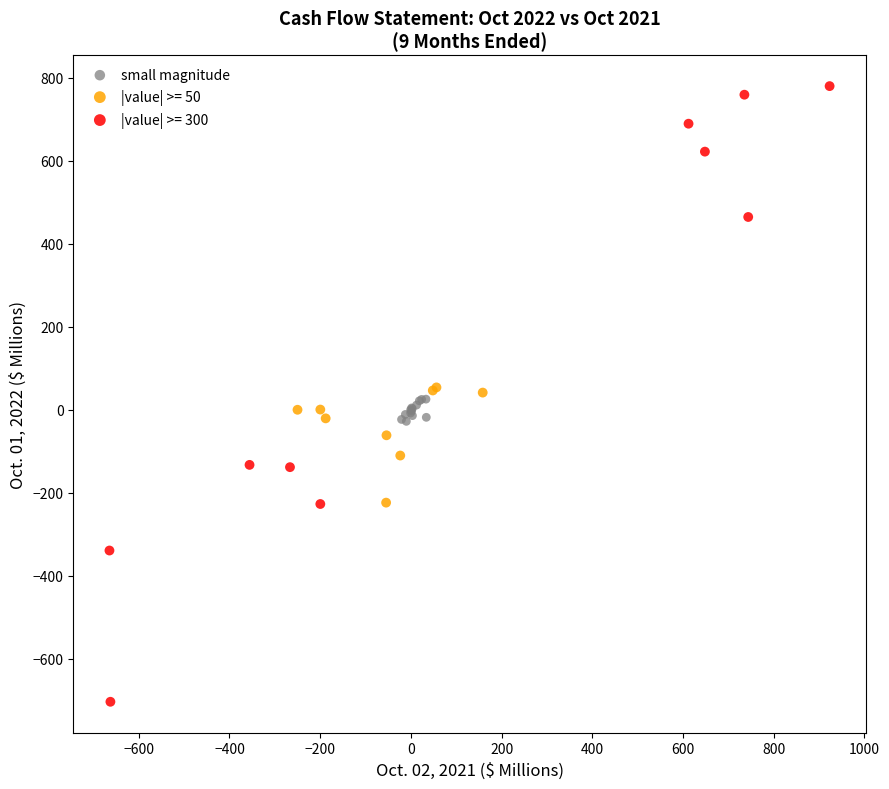

Which series has the largest Y range (max minus min)?

|value| >= 300